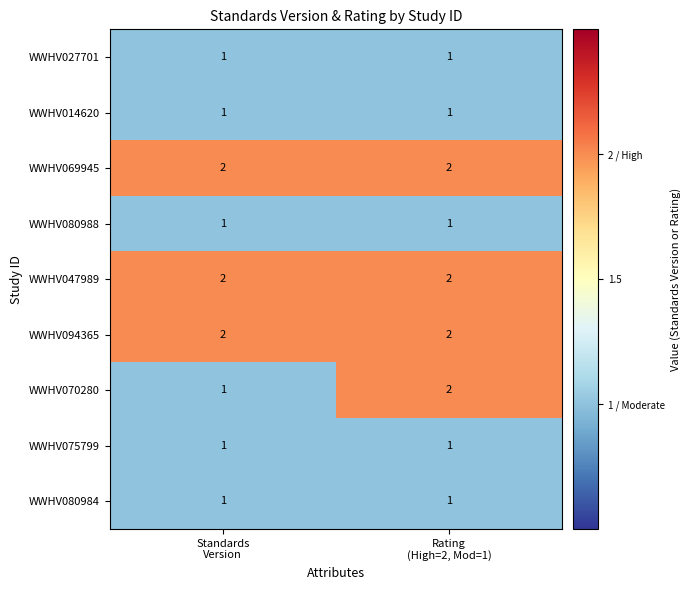

Which series has the widest spread of values?

WWHV070280